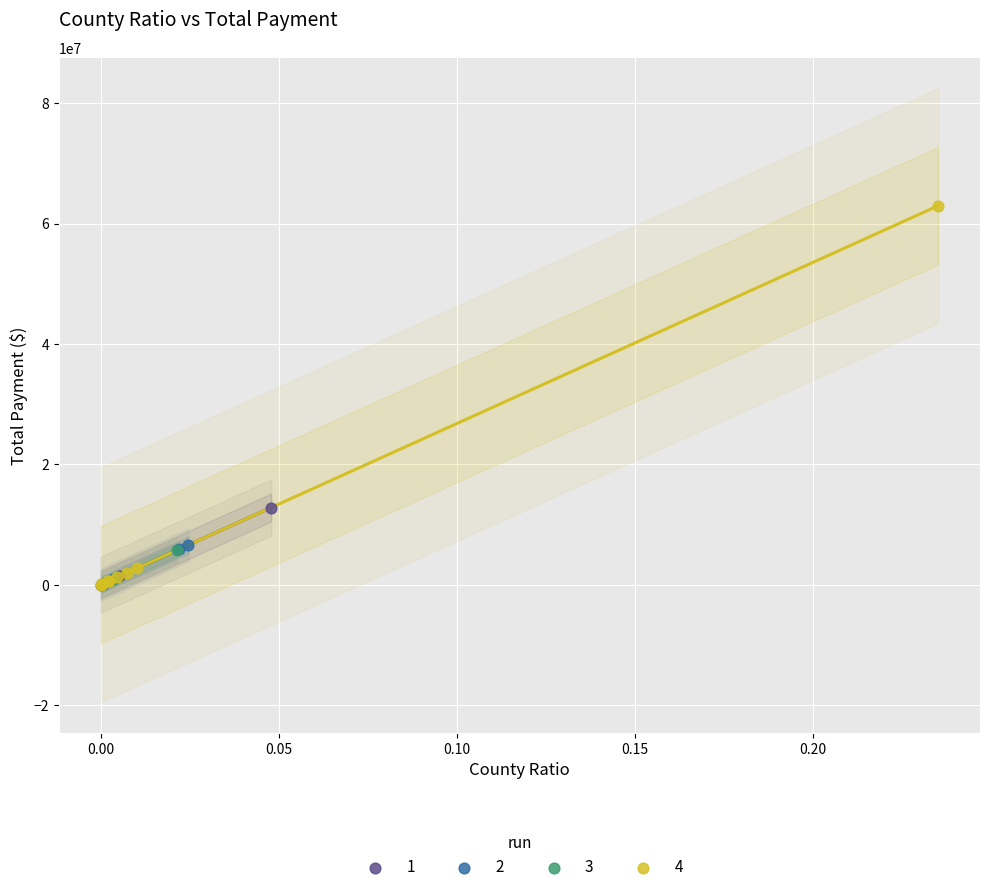

Which series contains the highest Y value?

4